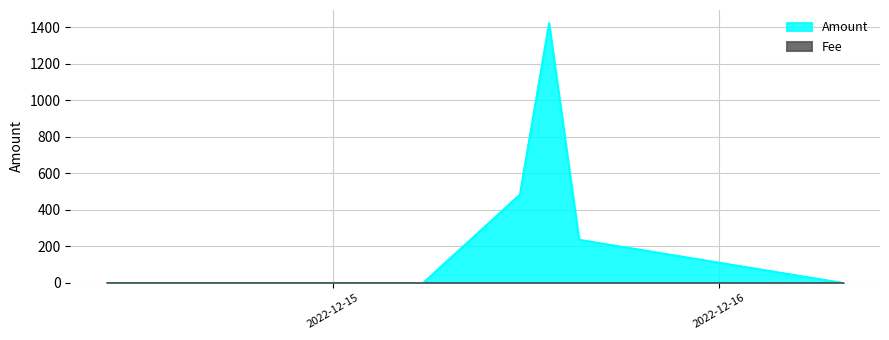

Where is Amount nearest to the value 712?

2022-12-15 11:36:40